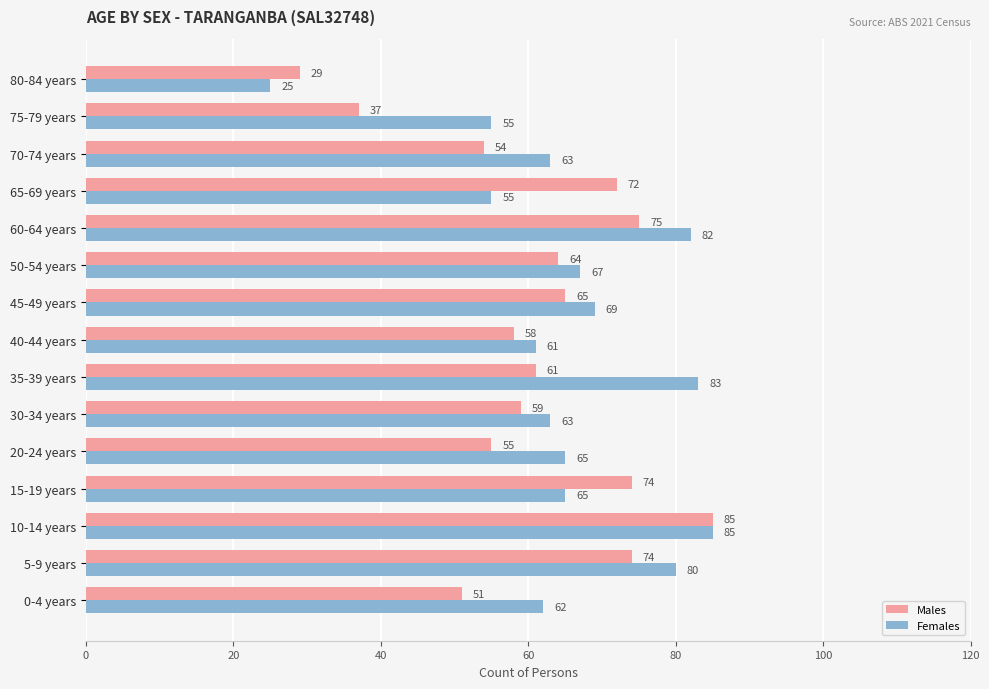

What is the difference between the maximum and minimum values in the Females series?

60